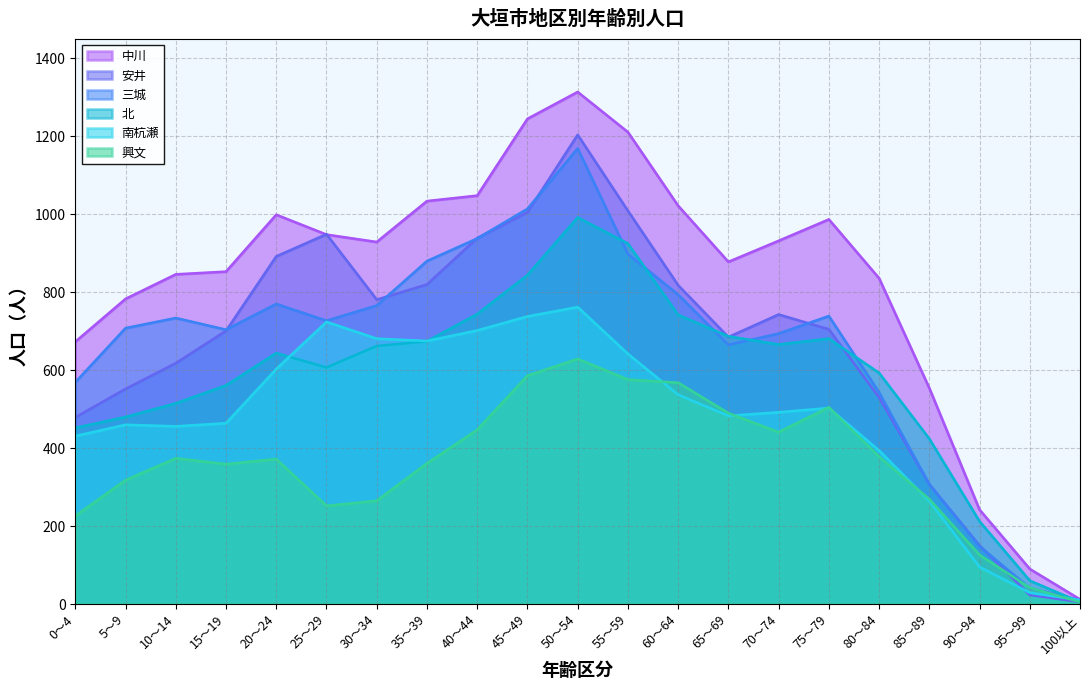

What is the value of the 北 point at the 5th from the left?

644